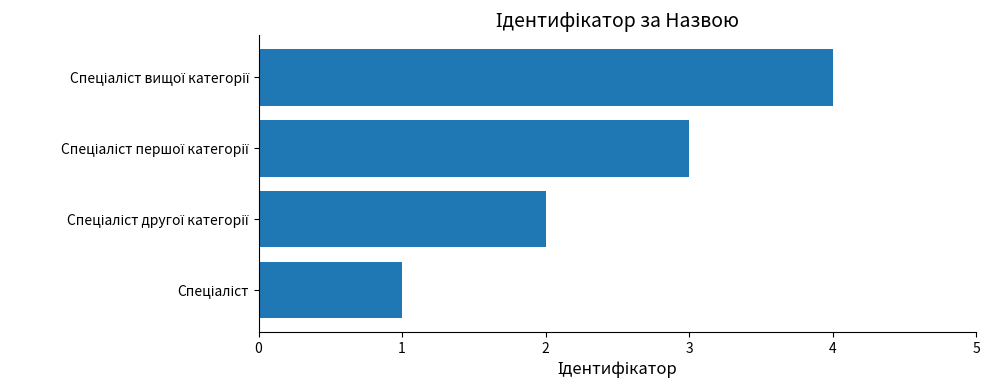

What is the greatest value displayed?

4